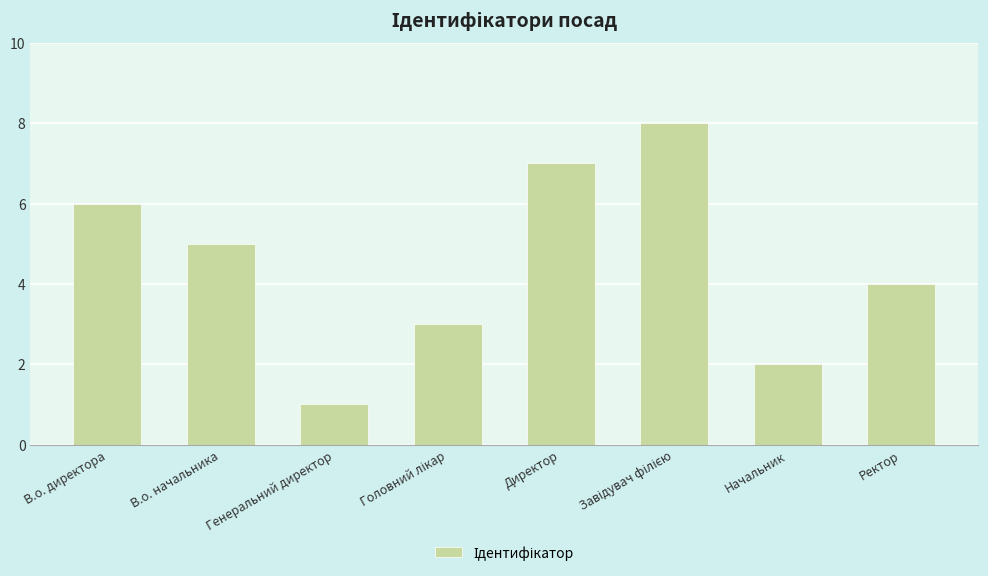

What is the difference between the maximum and minimum values?

7